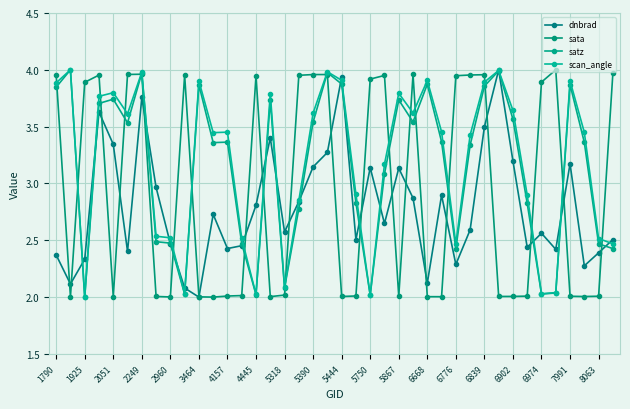

Reading left to right, list all the values displayed in this chart.

dnbrad: 2.4	2.1	2.3	3.6	3.3	2.4	3.8	3.0	2.5	2.1	2.0	2.7	2.4	2.5	2.8	3.4	2.6	2.8	3.1	3.3	3.9	2.5	3.1	2.6	3.1	2.9	2.1	2.9	2.3	2.6	3.5	4.0	3.2	2.4	2.6	2.4	3.2	2.3	2.4	2.5
sata: 4.0	2.0	3.9	4.0	2.0	4.0	4.0	2.0	2.0	4.0	2.0	2.0	2.0	2.0	3.9	2.0	2.0	4.0	4.0	4.0	2.0	2.0	3.9	4.0	2.0	4.0	2.0	2.0	3.9	4.0	4.0	2.0	2.0	2.0	3.9	4.0	2.0	2.0	2.0	4.0
satz: 3.8	4.0	2.0	3.7	3.7	3.5	4.0	2.5	2.5	2.0	3.9	3.4	3.4	2.5	2.0	3.7	2.1	2.8	3.5	4.0	3.9	2.8	2.0	3.1	3.7	3.5	3.9	3.4	2.4	3.3	3.9	4.0	3.6	2.8	2.0	2.0	3.9	3.4	2.5	2.4
scan_angle: 3.9	4.0	2.0	3.8	3.8	3.6	4.0	2.5	2.5	2.0	3.9	3.4	3.5	2.5	2.0	3.8	2.1	2.9	3.6	4.0	3.9	2.9	2.0	3.2	3.8	3.6	3.9	3.5	2.5	3.4	3.9	4.0	3.6	2.9	2.0	2.0	3.9	3.4	2.5	2.5